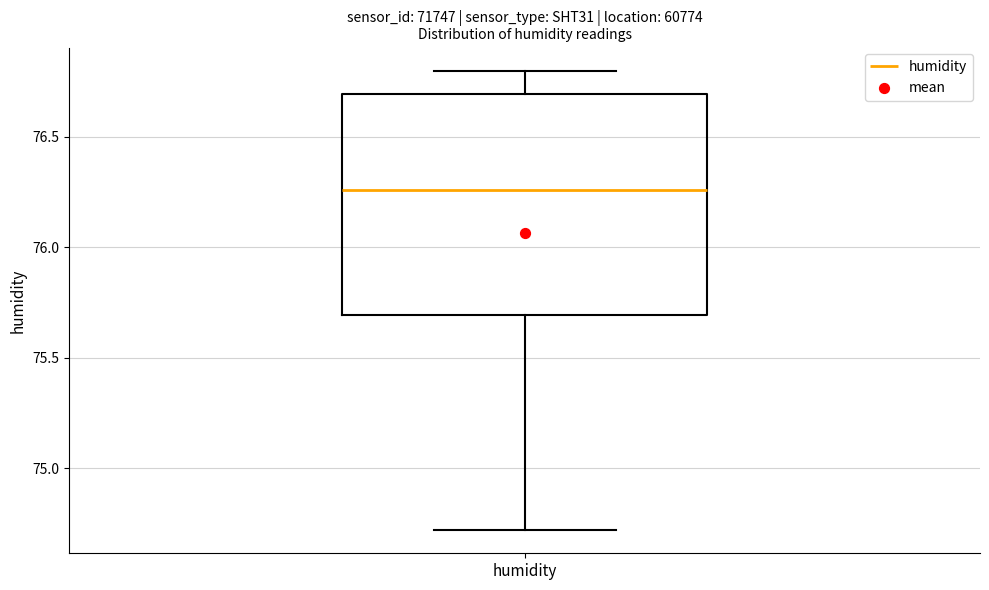

Read this box plot against the y-axis: the position of the median line, the range covered by the box, and the ends of both whiskers. The values are not printed on the chart, so give them approximately, as read against the axis.

median 76.25, box 75.70 to 76.70, whiskers 74.70 to 76.80